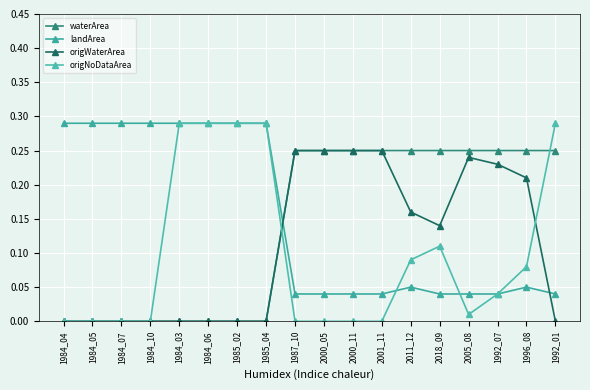

The origNoDataArea series shows 0.1 at 2011_12. True or false?

True